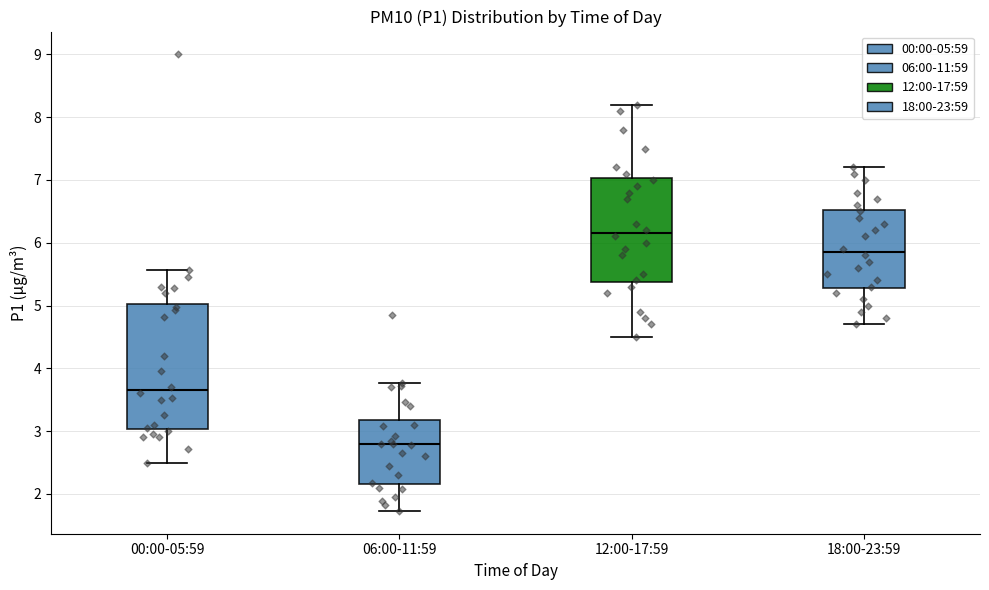

Which box is the tallest, from its lower edge to its upper edge?

00:00-05:59